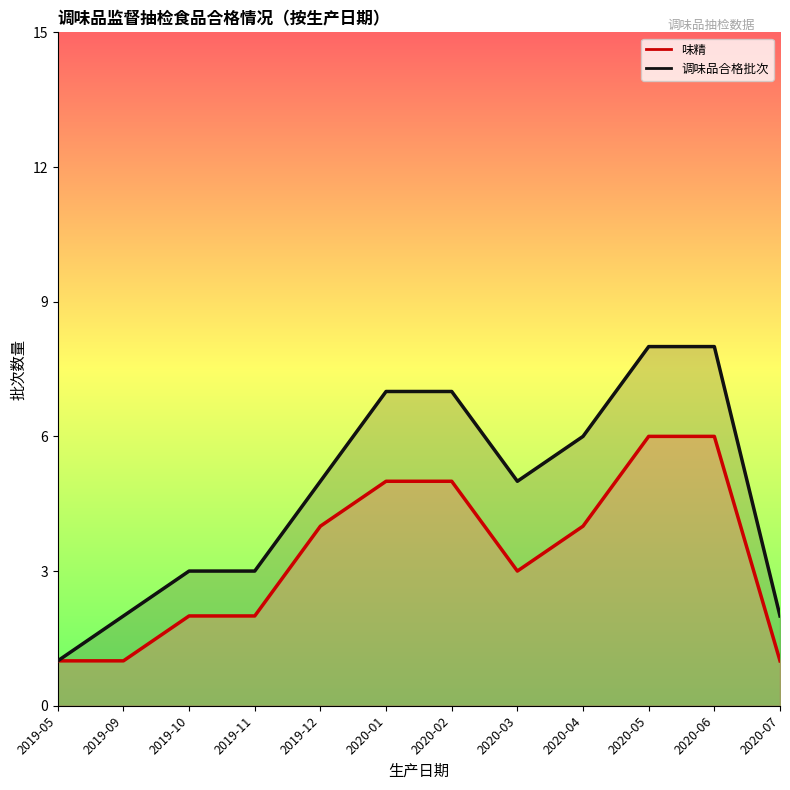

True or false: 味精_line and 调味品合格批次_line intersect in this chart.

False